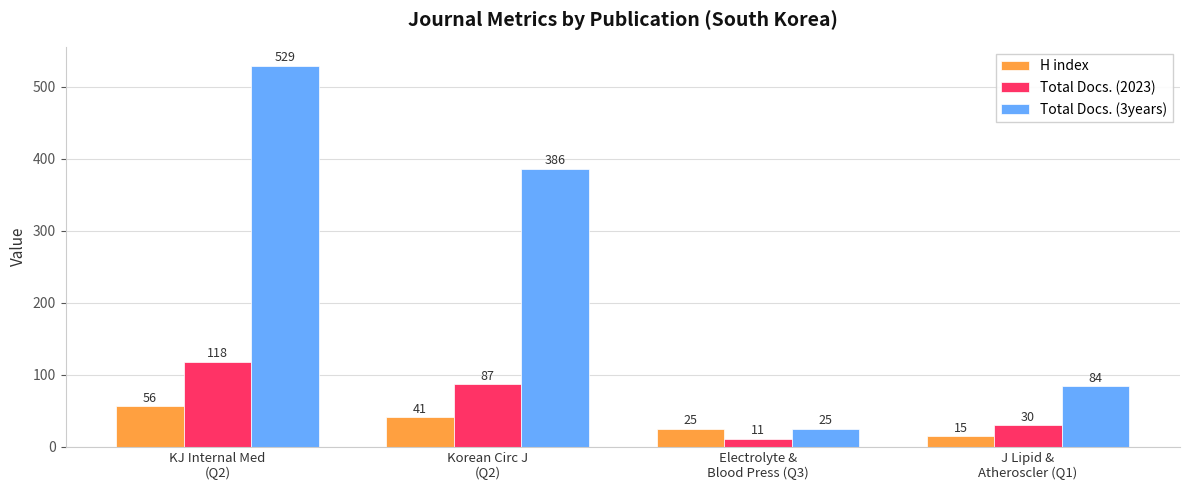

What is the minimum value shown in the chart?

11